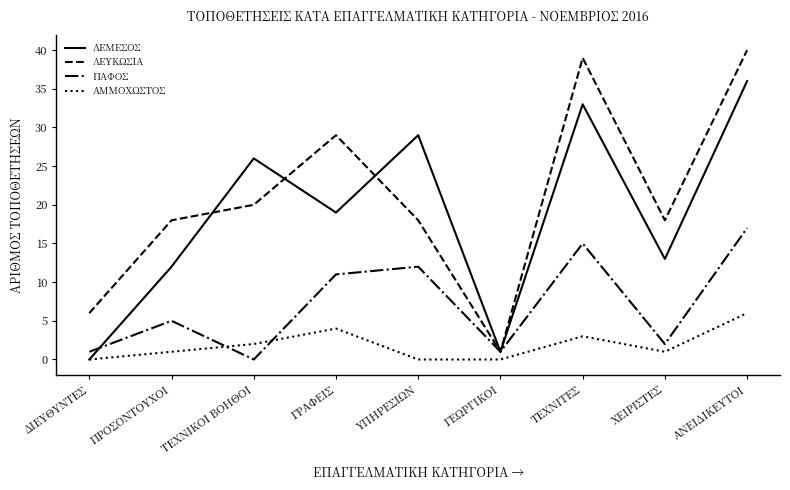

True or false: ΛΕΥΚΩΣΙΑ and ΑΜΜΟΧΩΣΤΟΣ cross at least once.

False